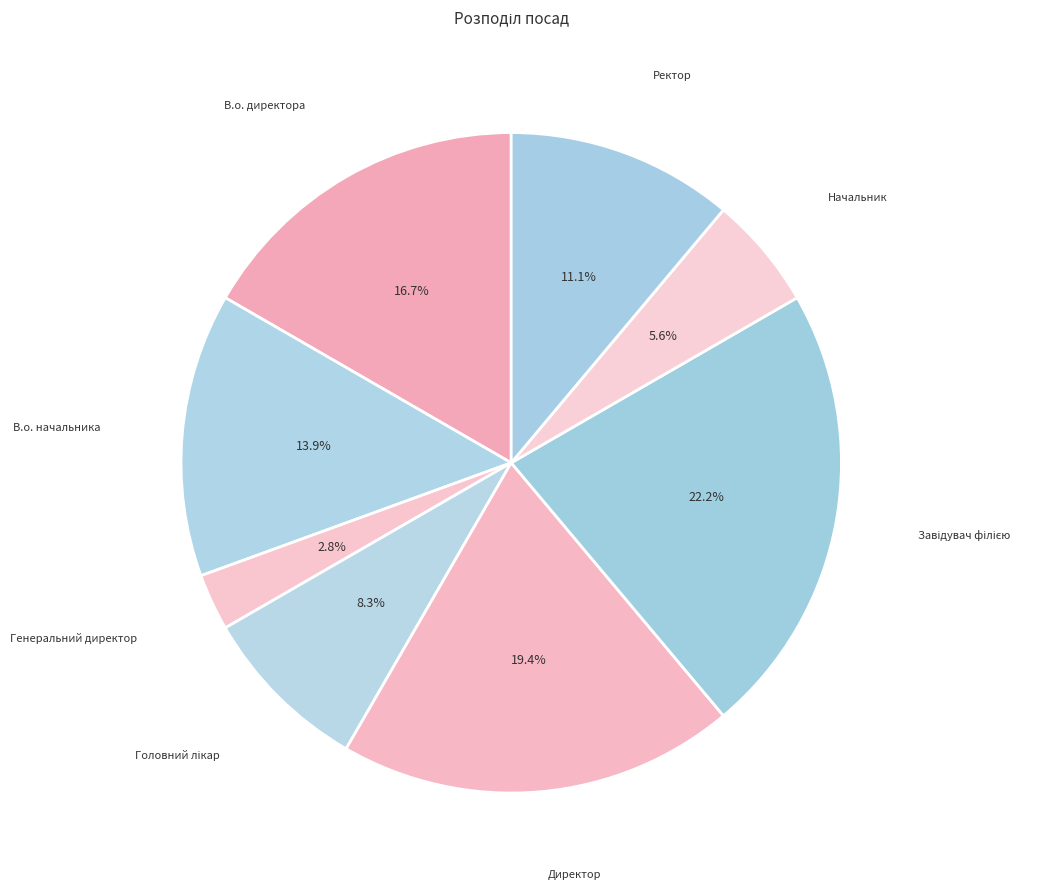

Which slice is the smallest?

Генеральний директор